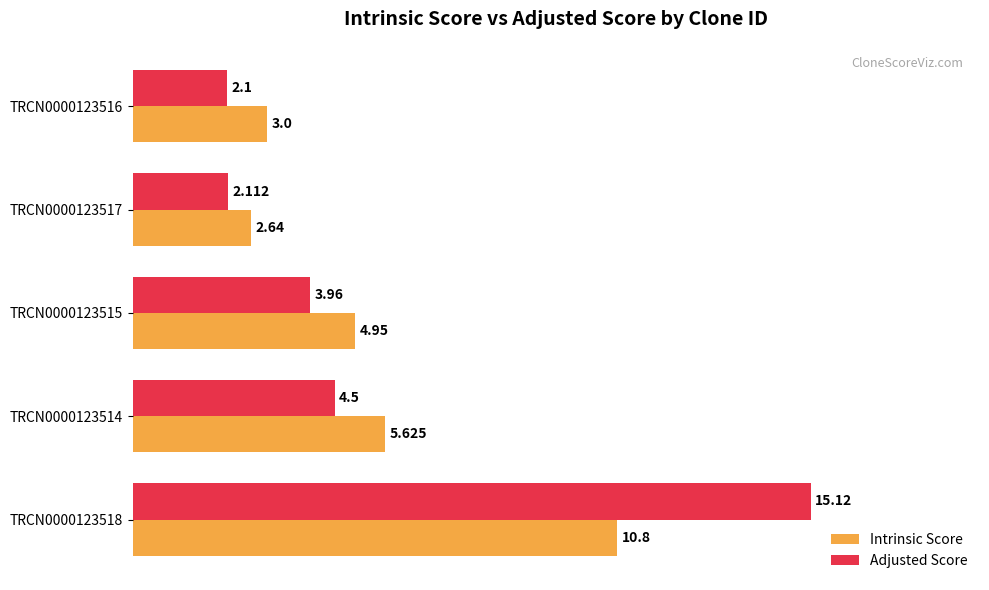

How many values in the Intrinsic Score series are below 4?

2